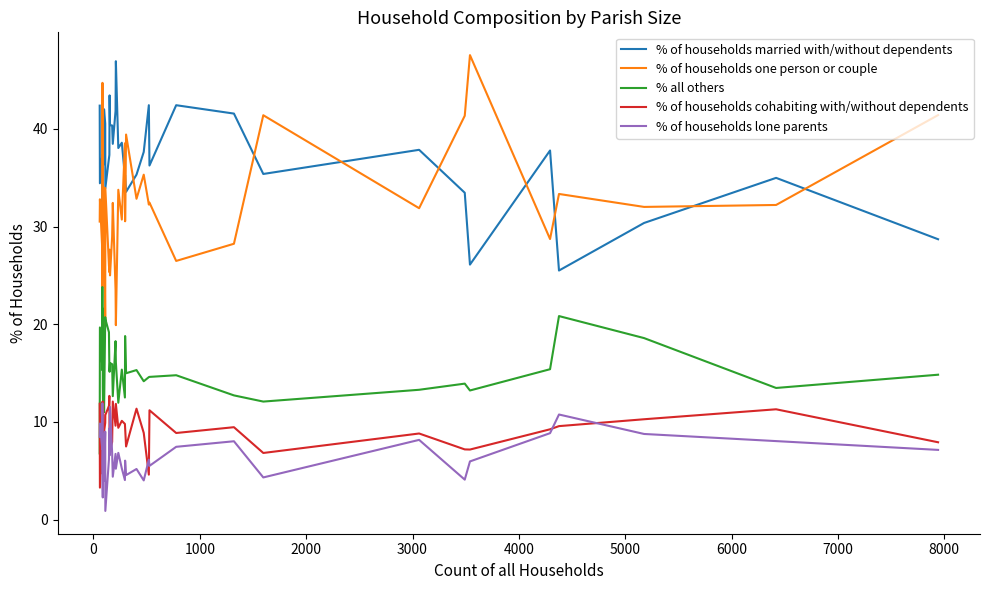

What is the difference between the maximum and minimum values in the % of households married with/without dependents series?

21.4